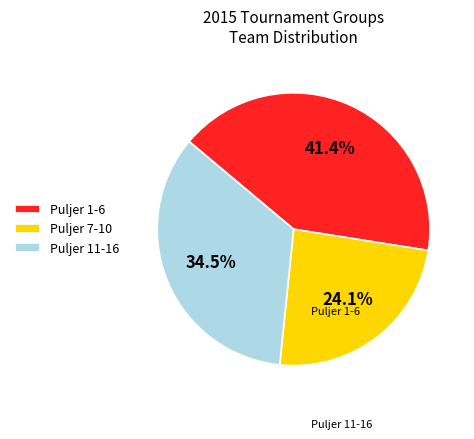

Does any single category account for the majority?

No